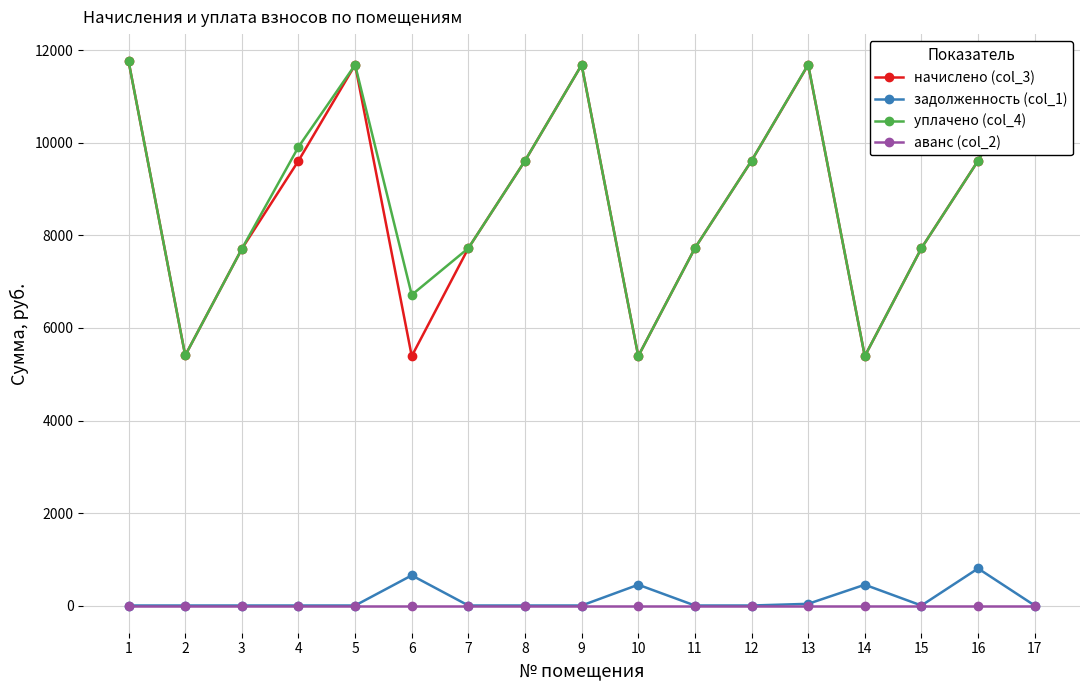

Is this an area chart (filled region under the line)?

No